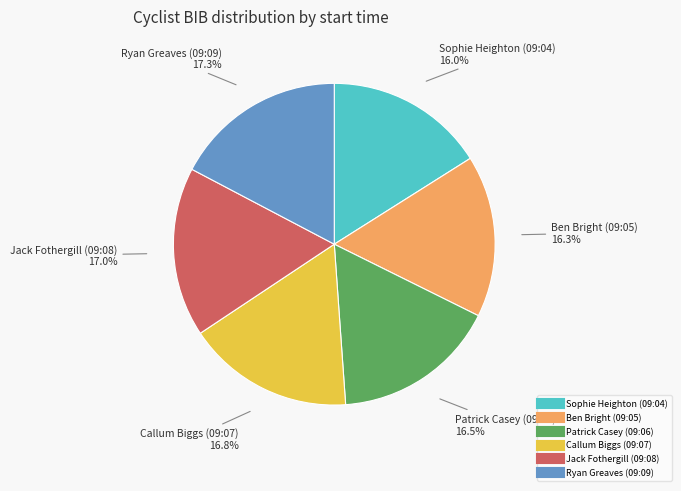

Is there any slice that represents more than half of the pie?

No